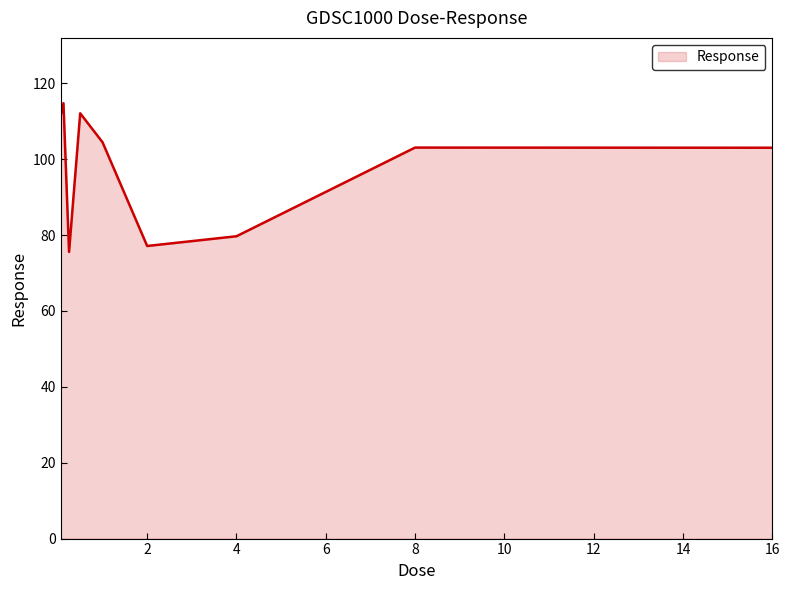

True or false: the data shows 103.1 at 8.

True